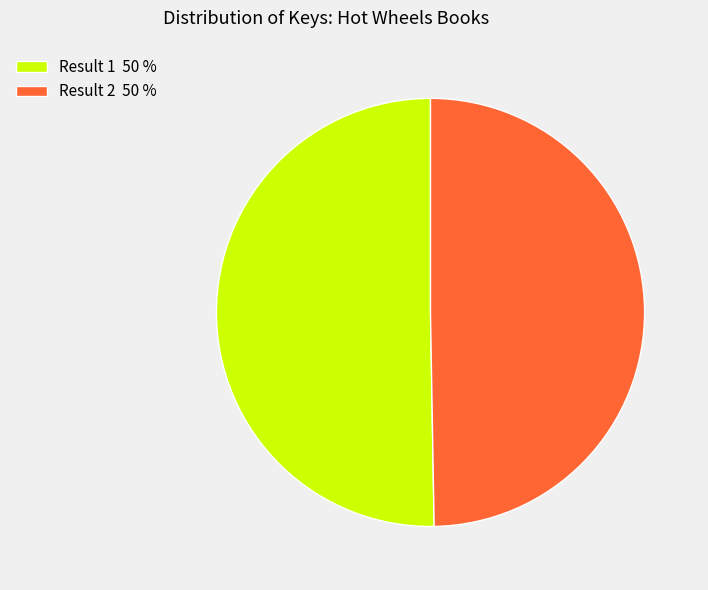

How many slices are in this pie chart?

2